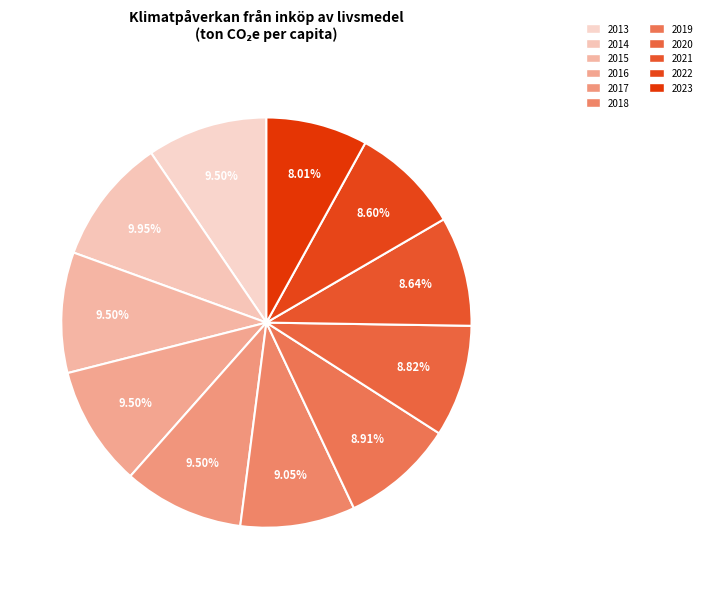

Count the number of slices in the pie.

11